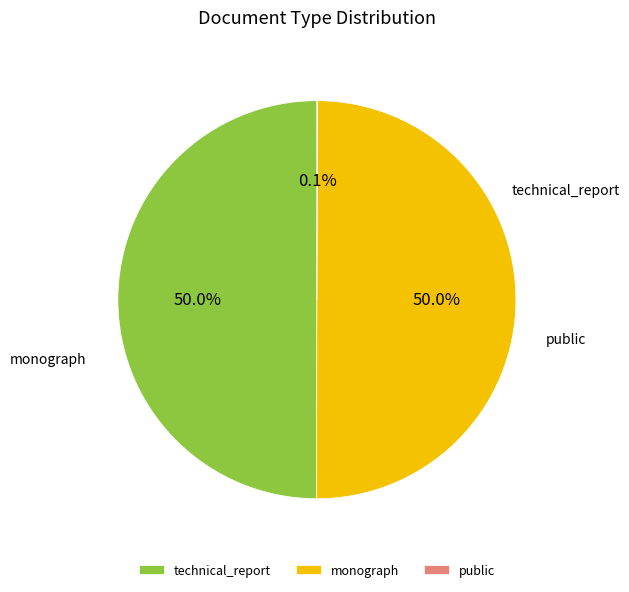

The monograph slice represents 50% of the pie. True or false?

True